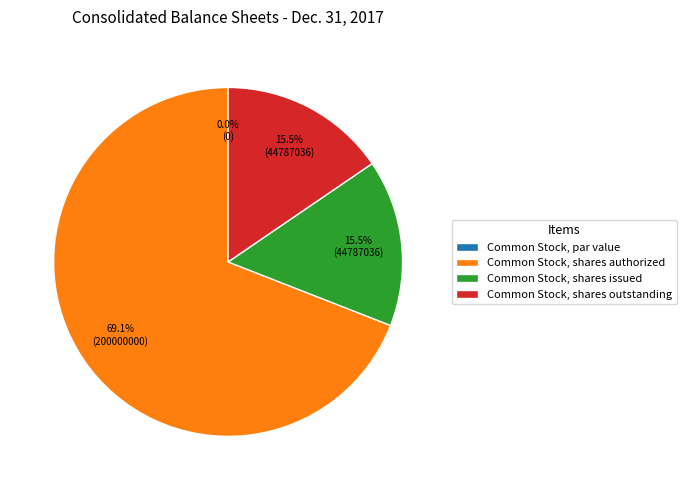

Which slice represents more than half of the pie?

Common Stock, shares authorized